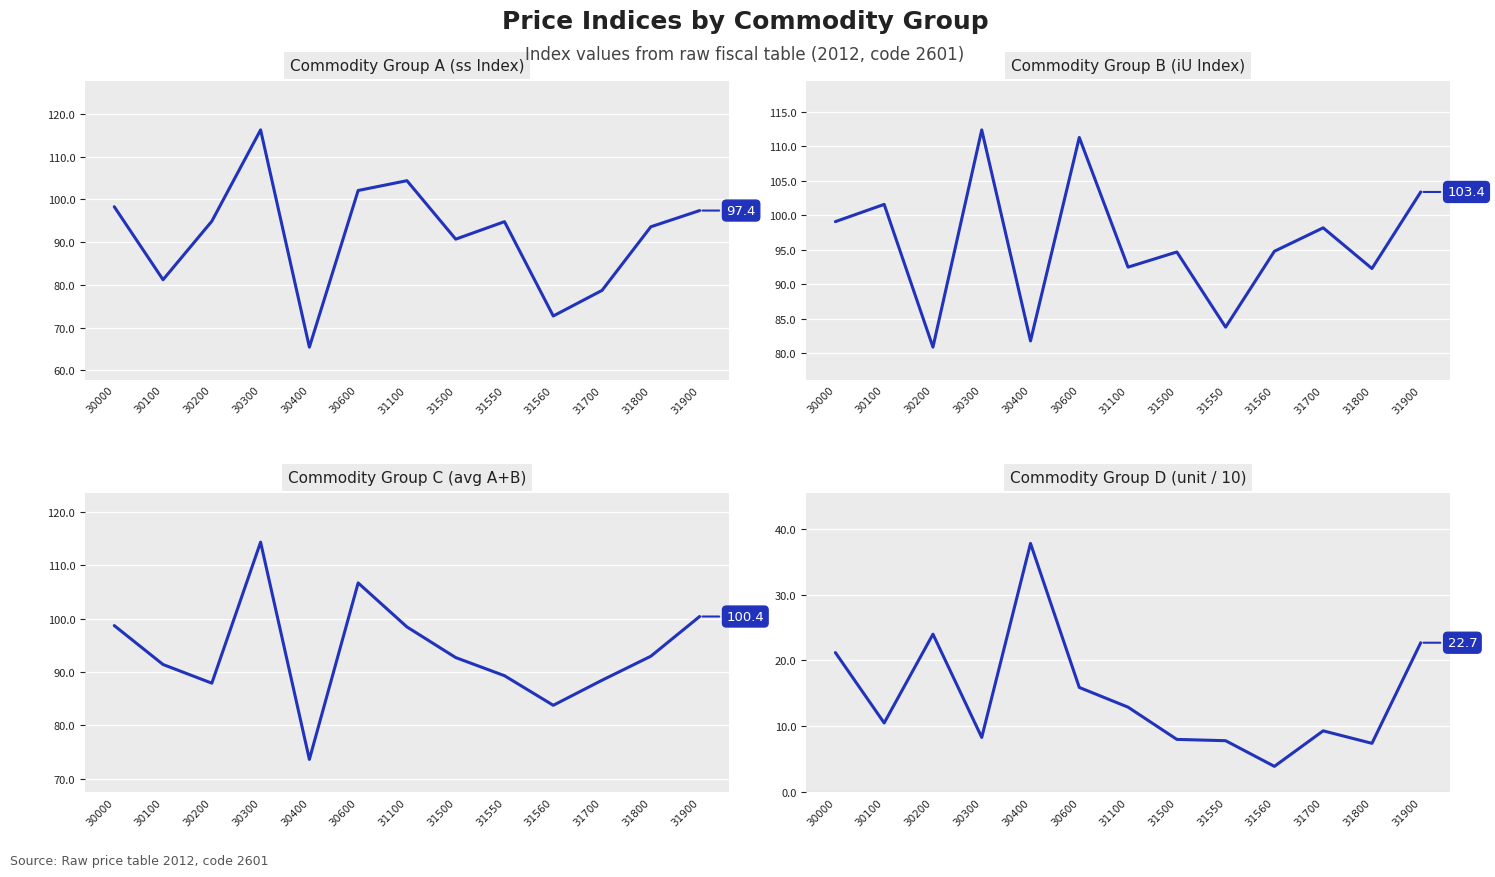

Is it true that Commodity Group B (iU Index) equals 64.8 at 31900?

False